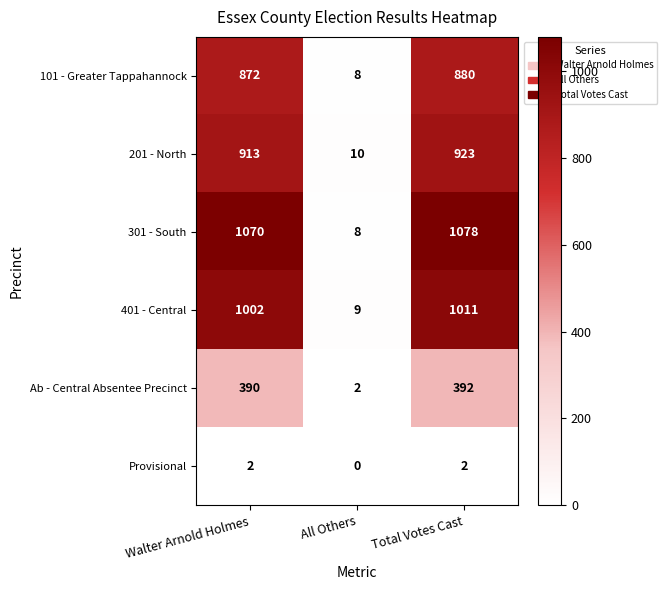

Reading left to right, extract all data points from this chart.

101 - Greater Tappahannock: 872	8	880
201 - North: 913	10	923
301 - South: 1070	8	1078
401 - Central: 1002	9	1011
Ab - Central Absentee Precinct: 390	2	392
Provisional: 2	0	2